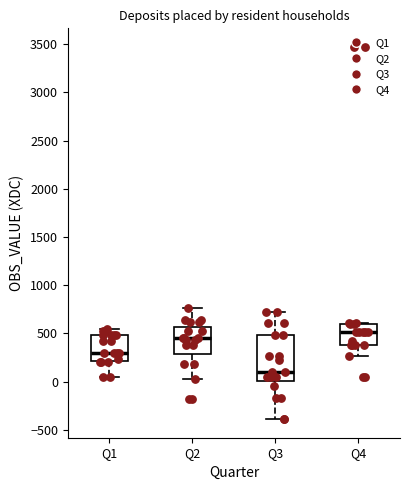

Which box's median line is the lowest?

Q3